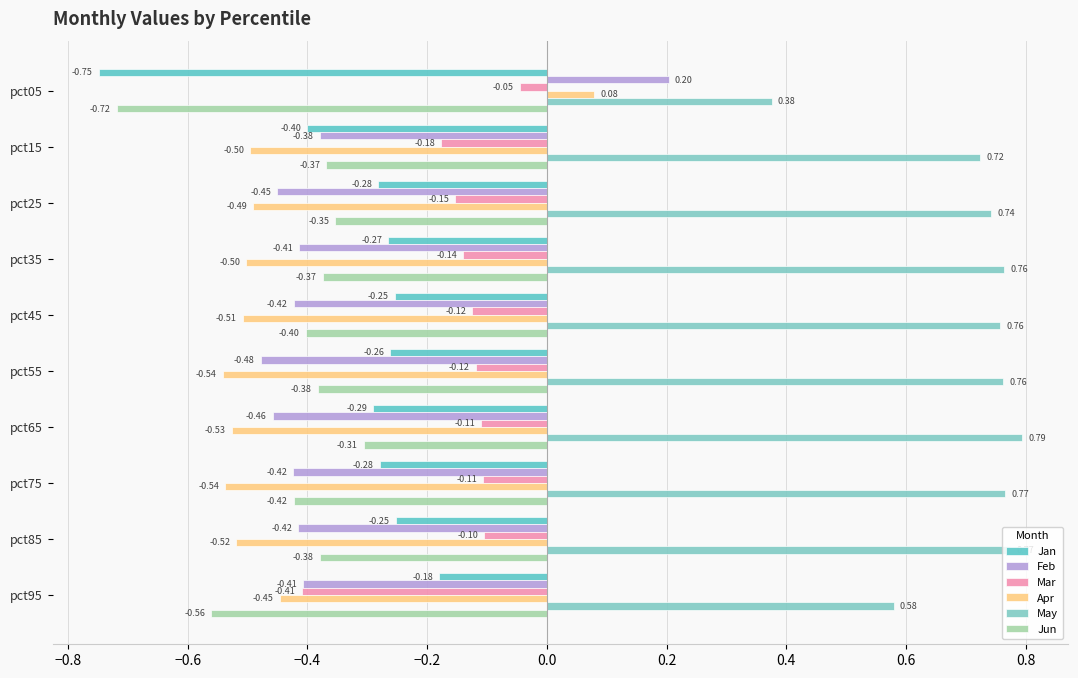

Which category has the lowest value in the Jun series?

pct05